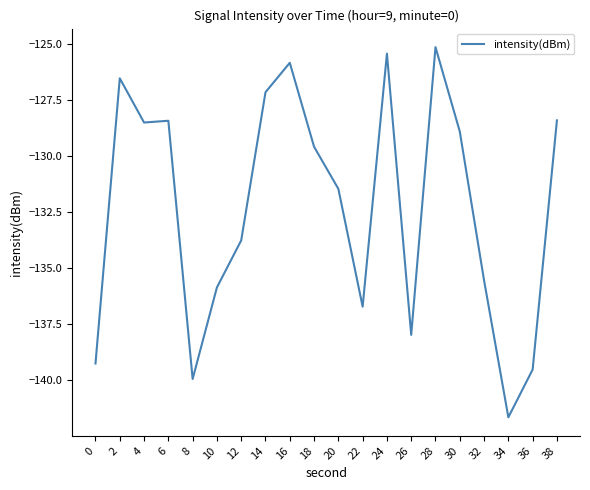

Is this an area chart (filled region under the line)?

No